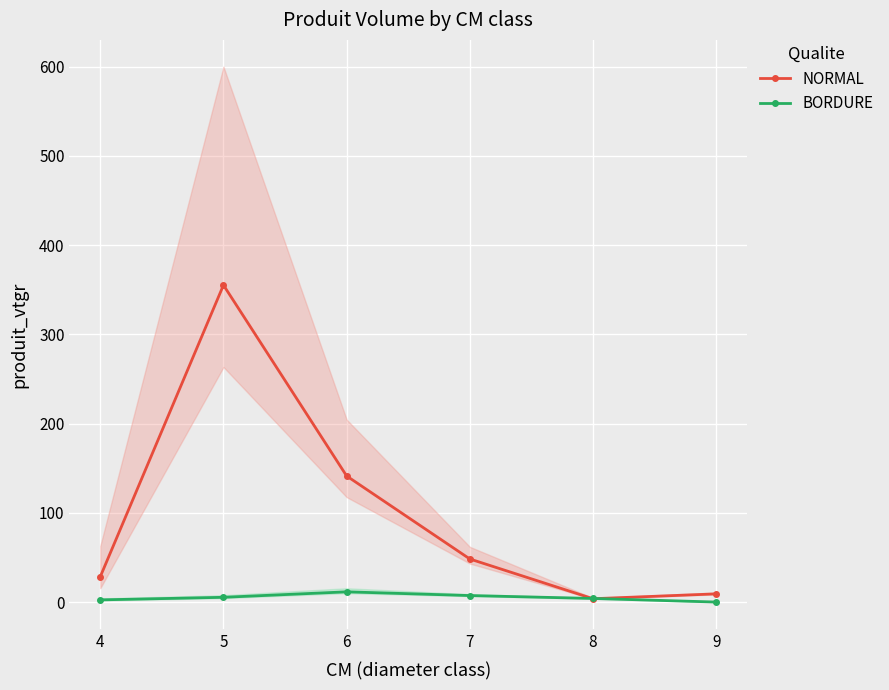

Which series ends up on top after the final intersection of BORDURE and NORMAL?

NORMAL